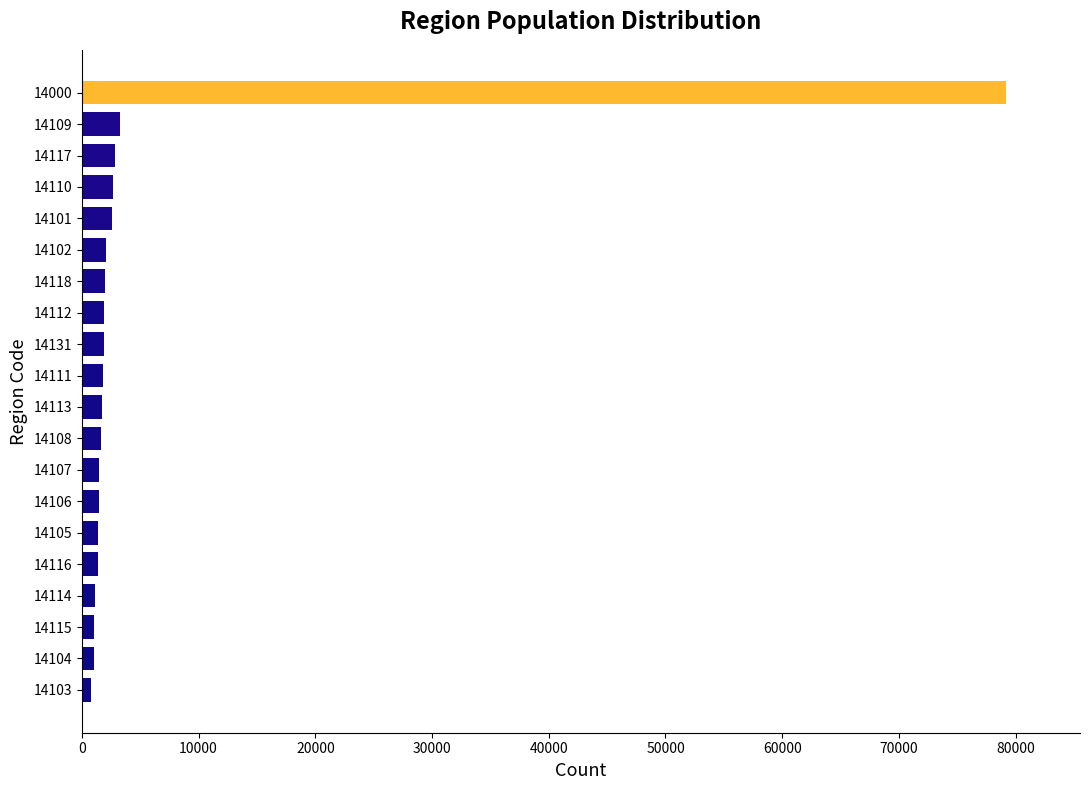

True or false: the data shows 2657 at 14110.

True